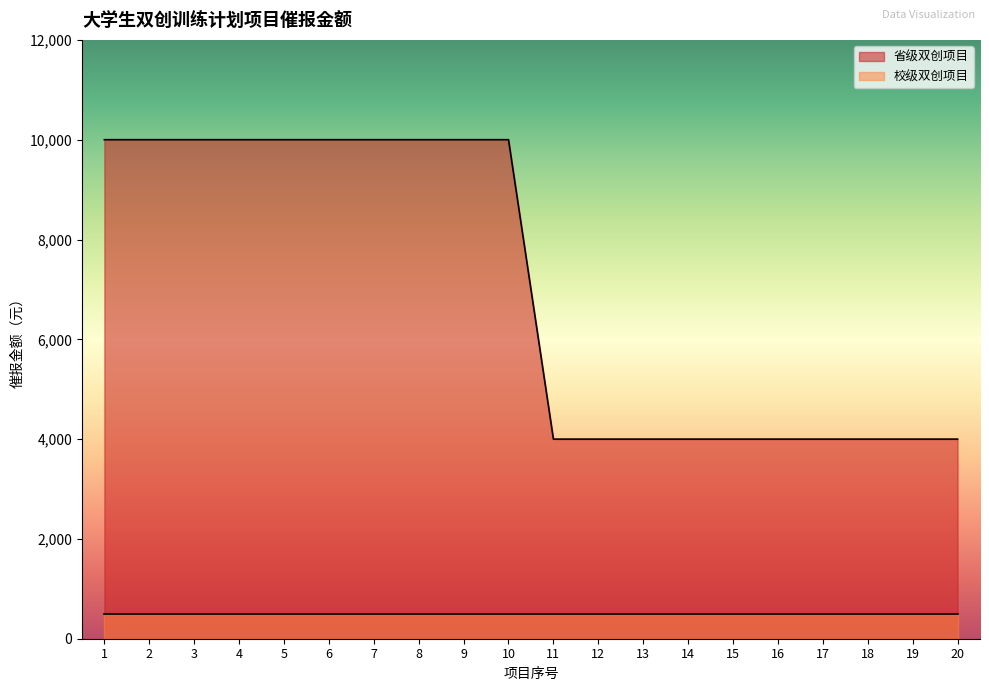

What is the difference between the maximum and minimum values?

6000